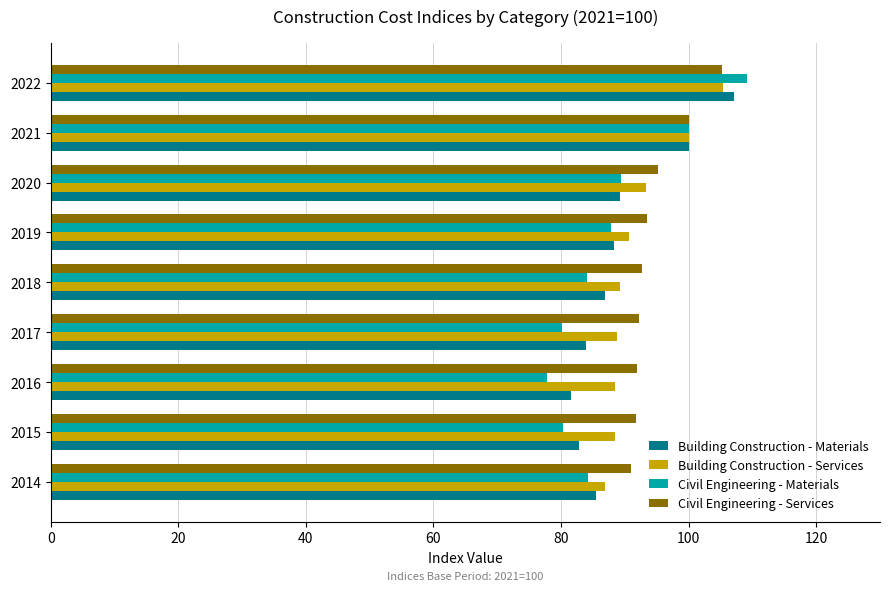

Which series has the largest range (max minus min)?

Civil Engineering - Materials